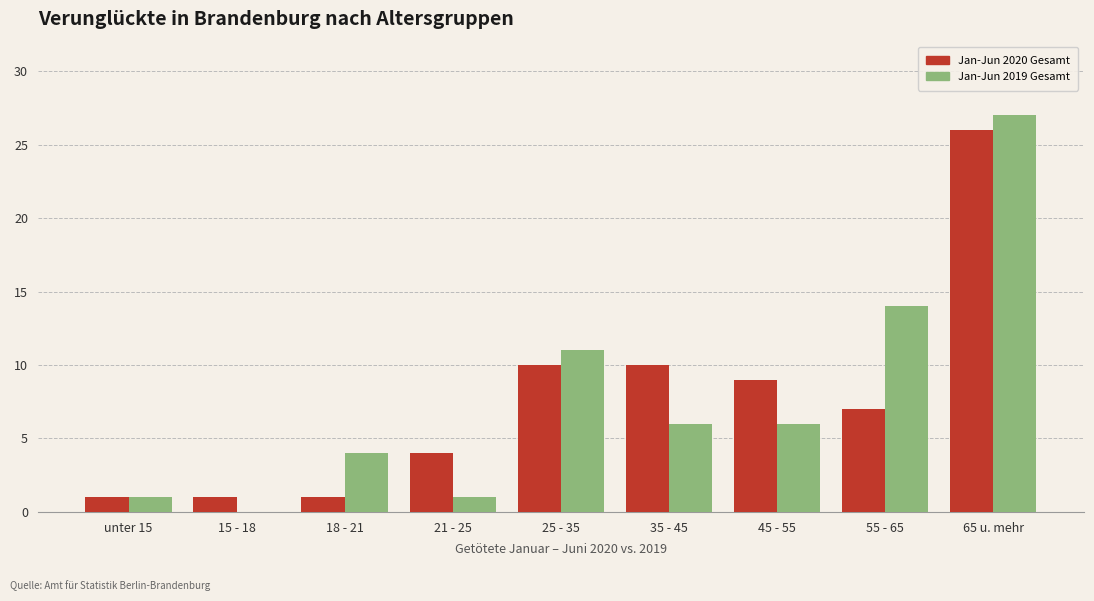

What is the approximate value of Jan-Jun 2019 Gesamt at 25 - 35, to the nearest 5?

10